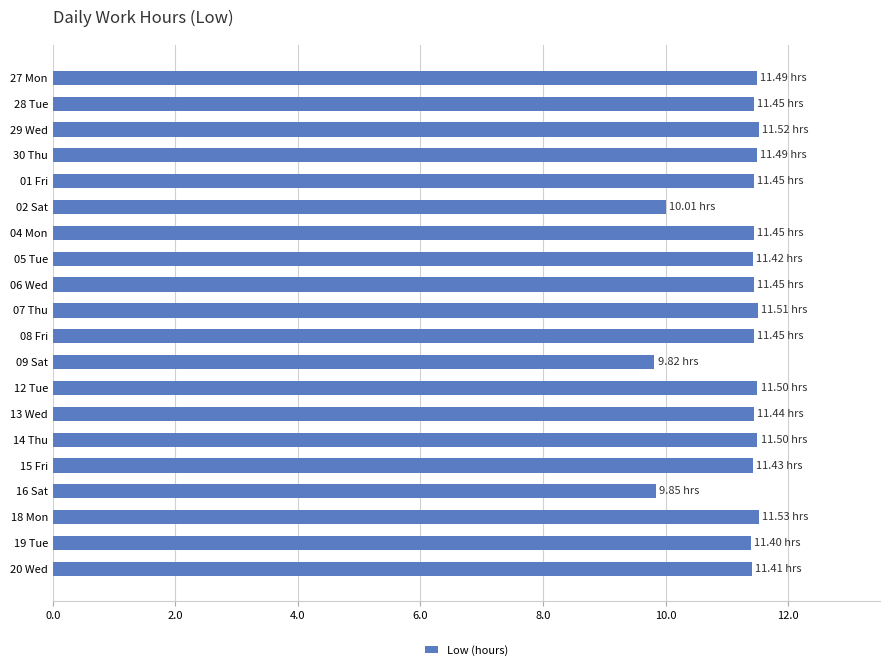

What is the sum of all values?

224.6